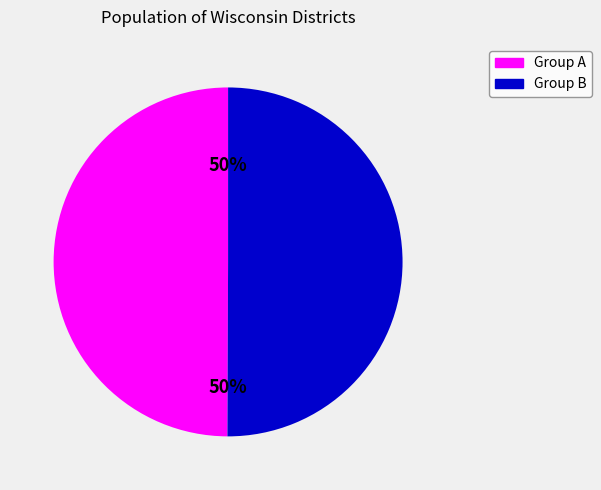

Combined, do Group B and Group A account for over 50%?

Yes